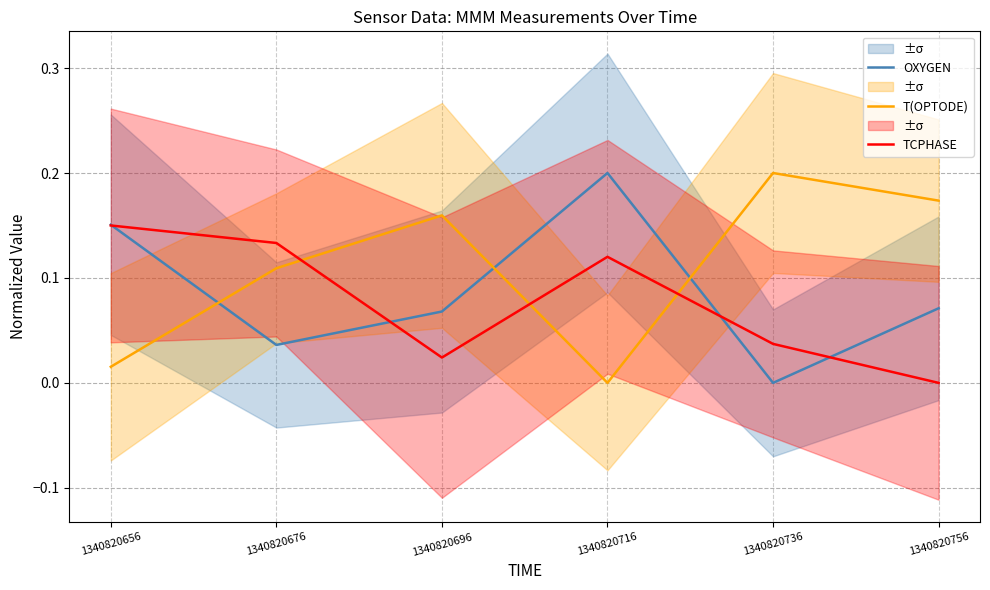

Is this an area chart (filled region under the line)?

No